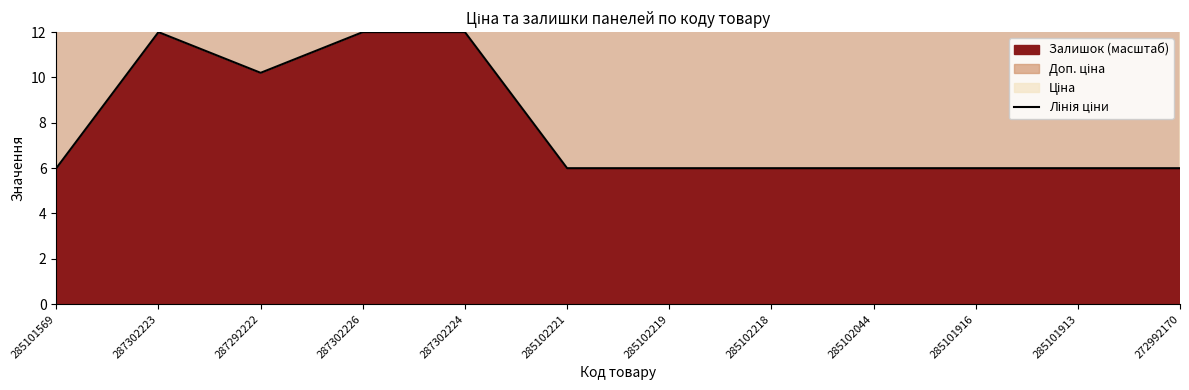

List the labels in order of value, smallest first.

285101569, 285102221, 285102219, 285102218, 285102044, 285101916, 285101913, 272992170, 287292222, 287302223, 287302226, 287302224